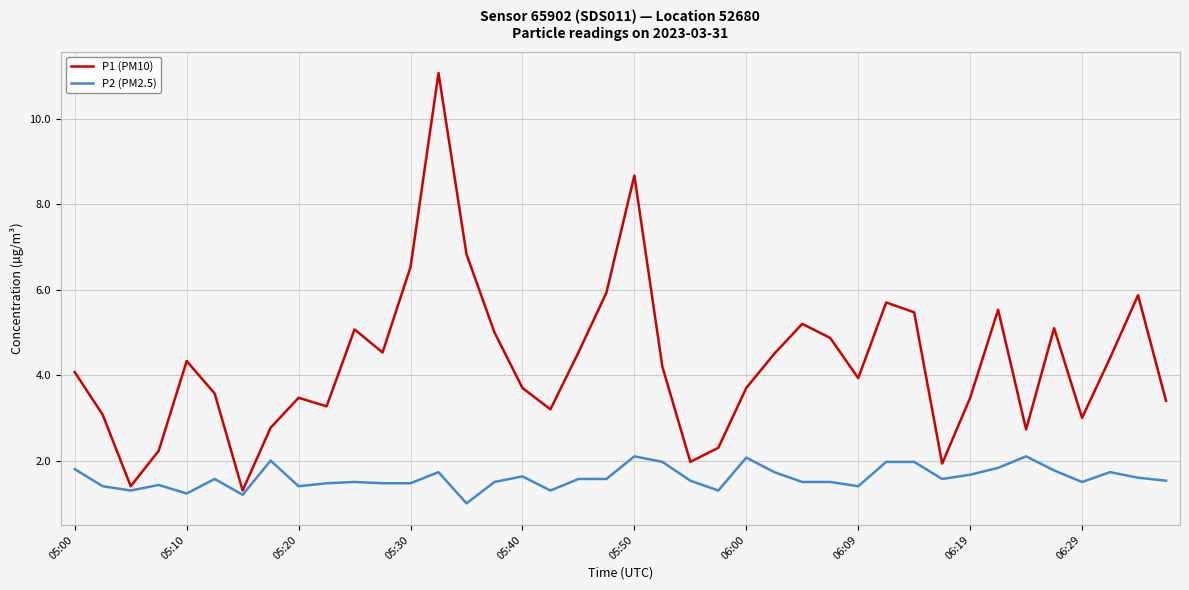

Which series has the largest total across all categories?

P1 (PM10)